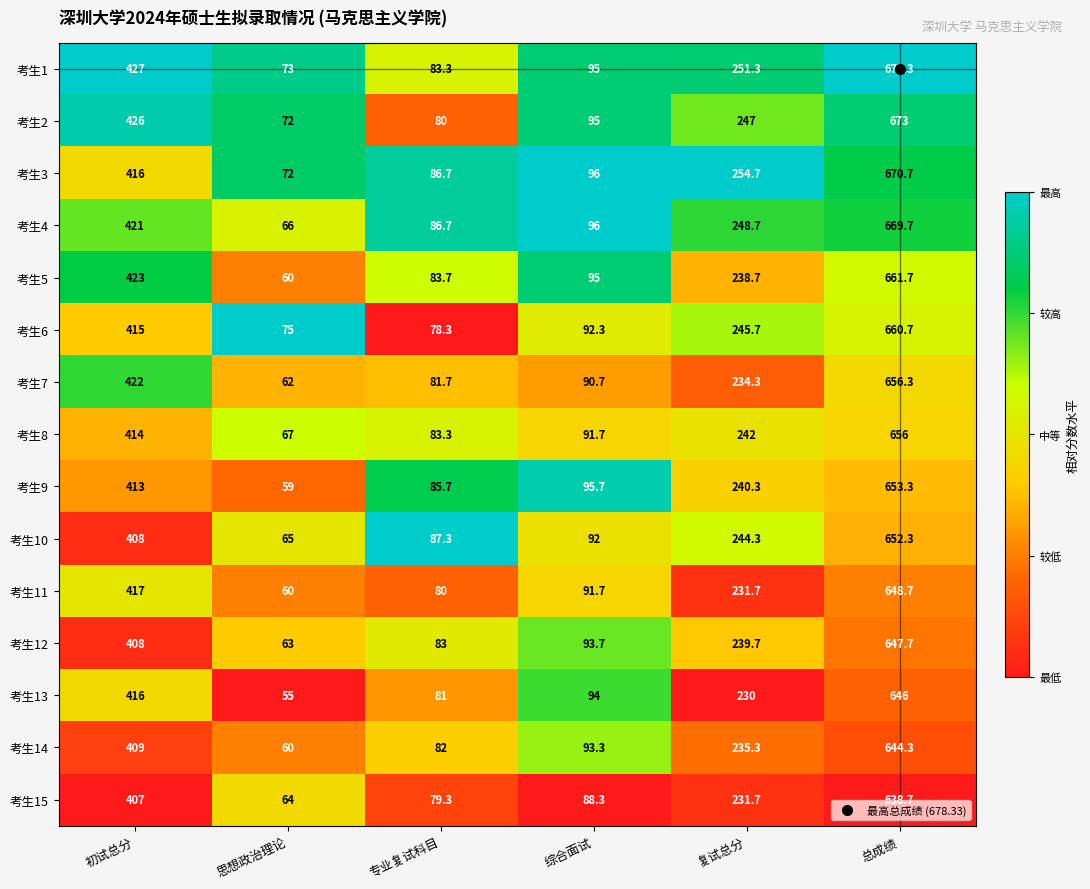

At which label does 考生11 first exceed 231?

初试总分